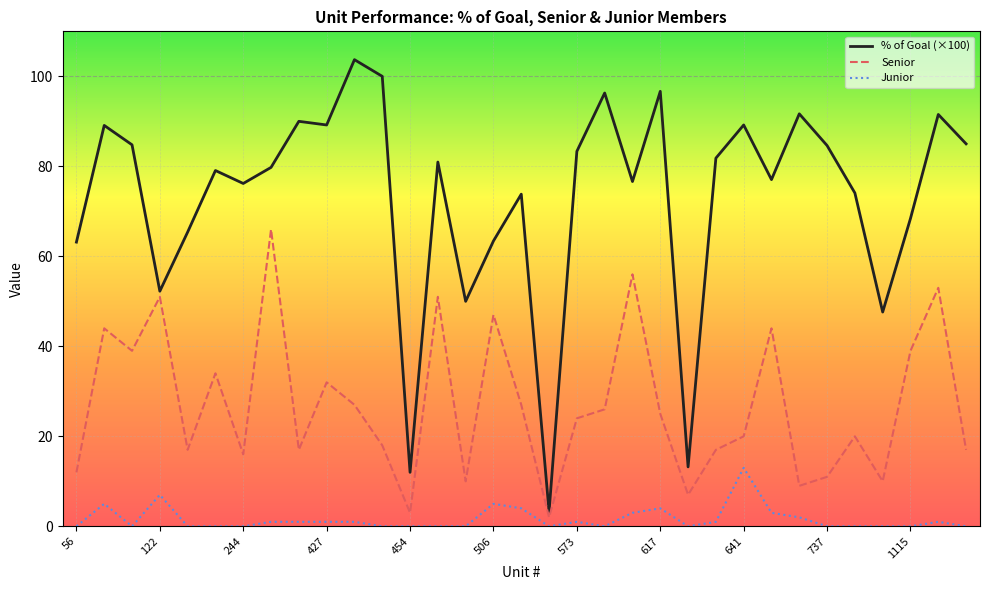

List the series in order of their peak value, highest first.

% of Goal (×100), Senior, Junior